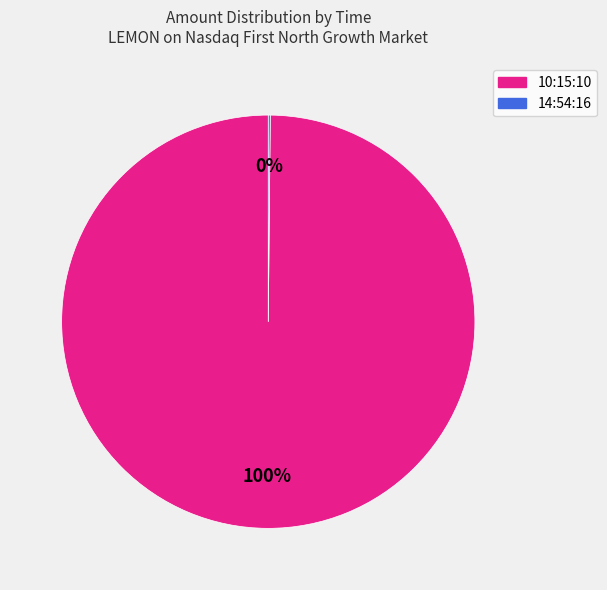

Which slice represents more than half of the pie?

10:15:10